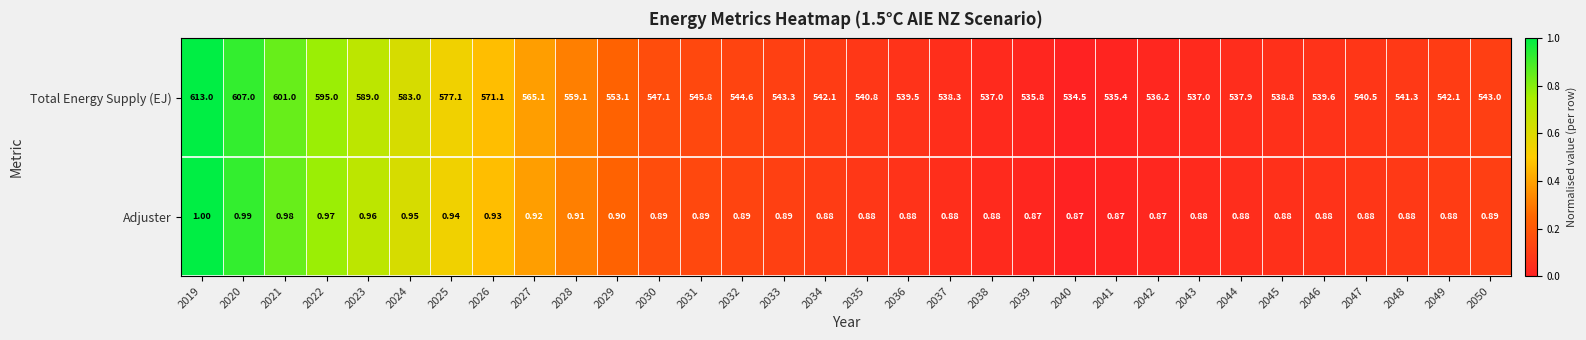

At which category is the sum across all series the highest?

2019